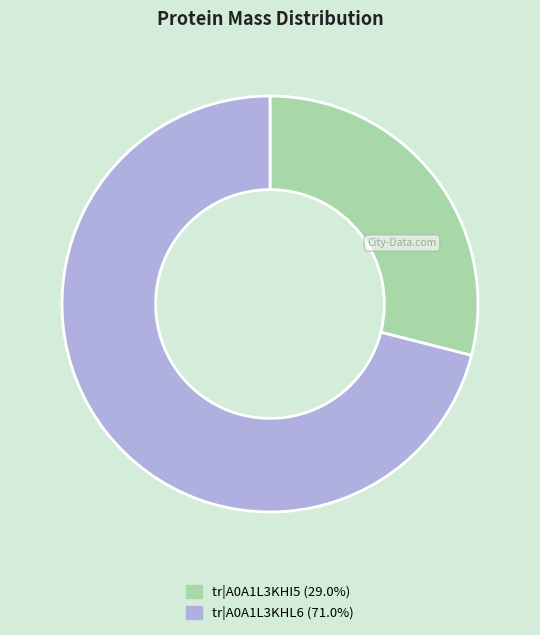

Is there any slice that represents more than half of the pie?

Yes